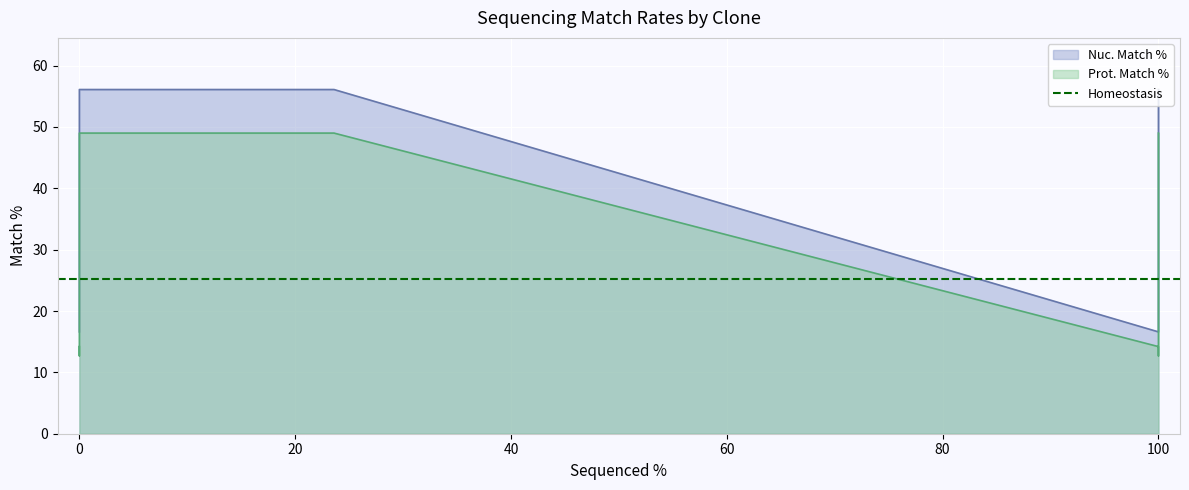

What is the smallest value displayed?

12.7